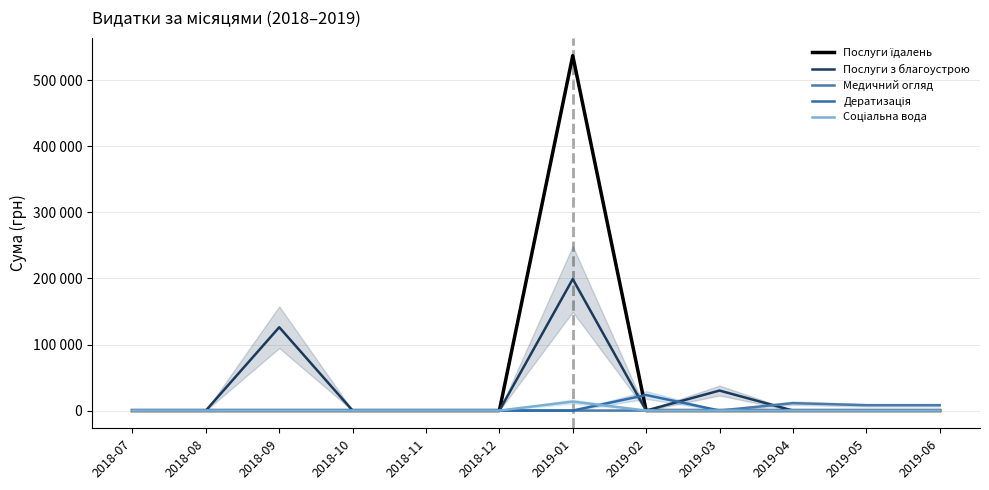

How many lines are shown in the chart?

5